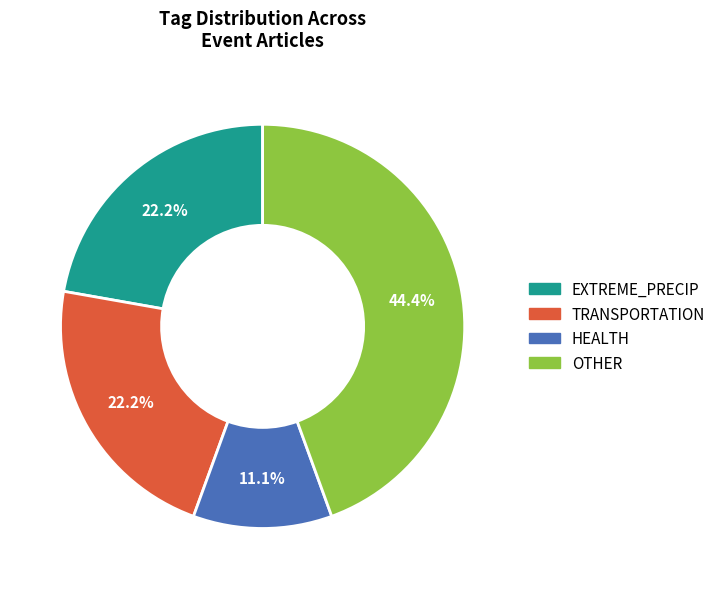

How many slices are in this pie chart?

4